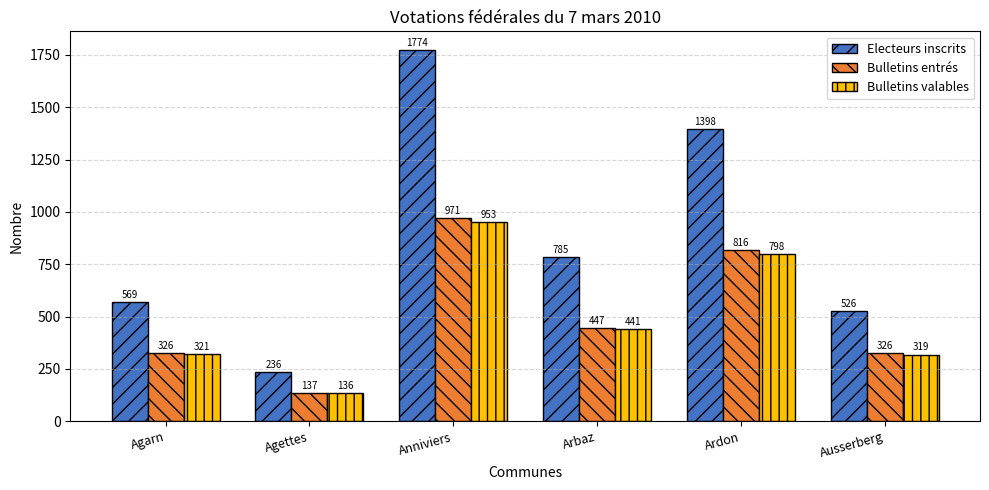

Reading right to left, list all the values displayed in this chart.

Electeurs inscrits: Ausserberg=526	Ardon=1398	Arbaz=785	Anniviers=1774	Agettes=236	Agarn=569
Bulletins entrés: Ausserberg=326	Ardon=816	Arbaz=447	Anniviers=971	Agettes=137	Agarn=326
Bulletins valables: Ausserberg=319	Ardon=798	Arbaz=441	Anniviers=953	Agettes=136	Agarn=321